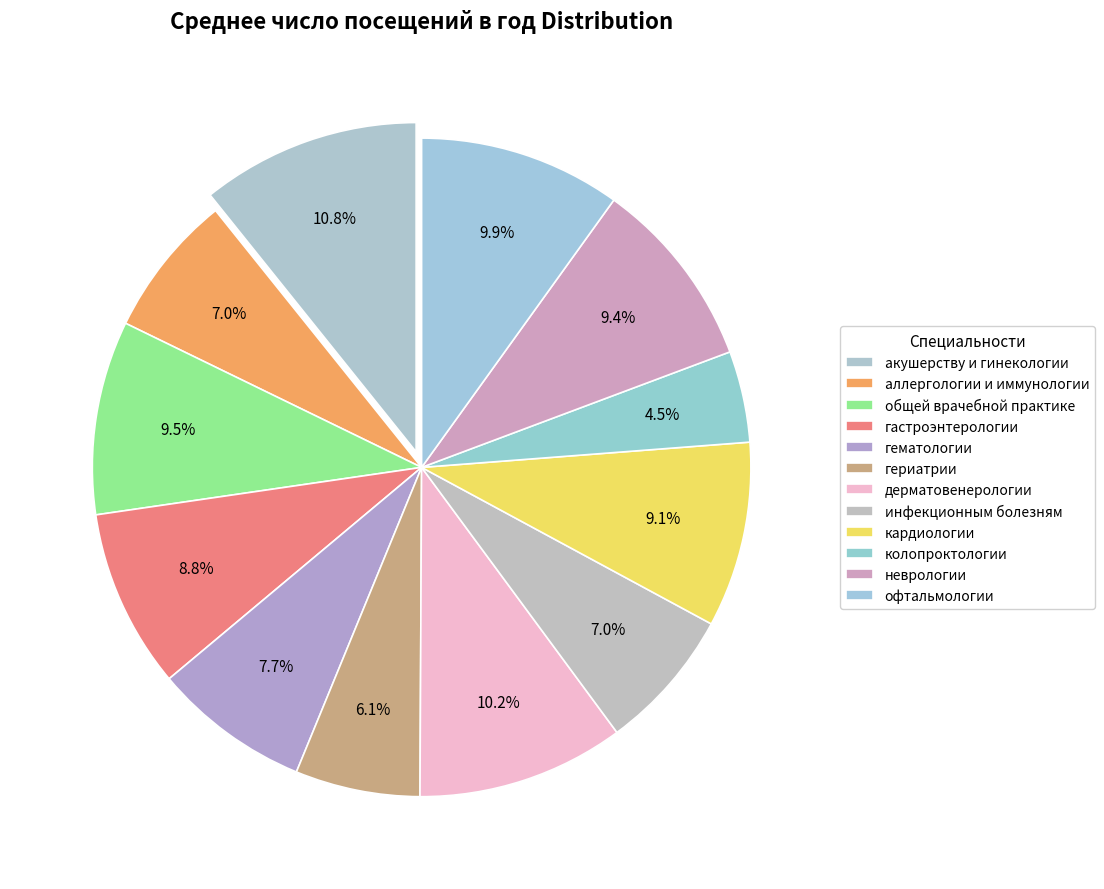

Which slice is the smallest?

колопроктологии